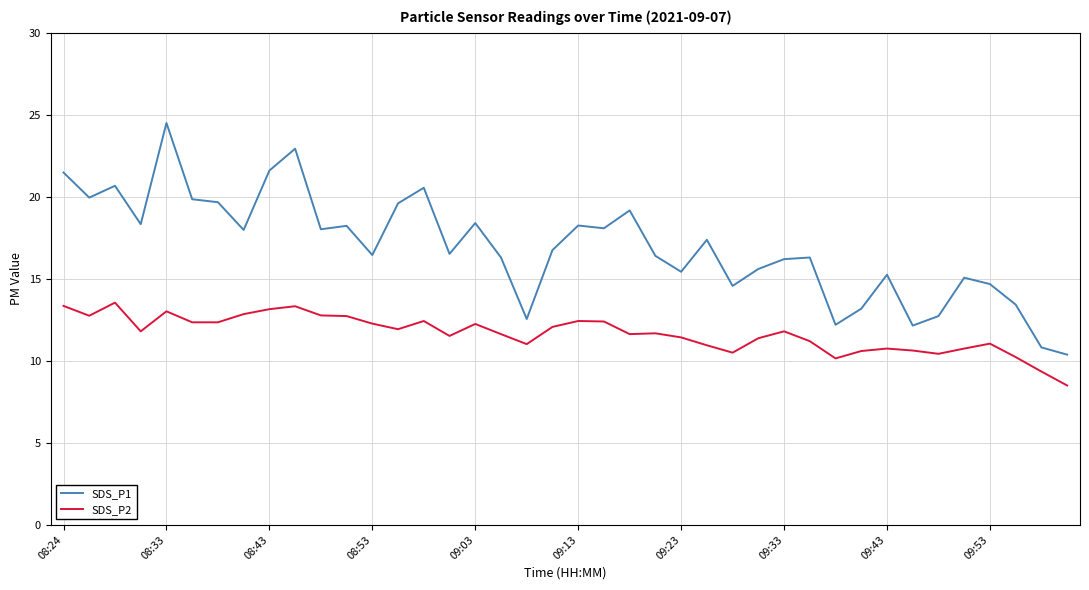

What is the minimum value shown in the chart?

8.5